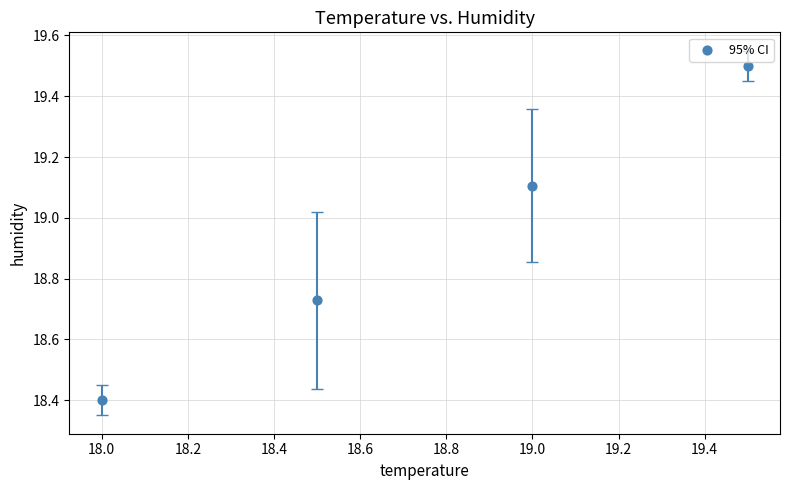

What Y value in the scatter plot is closest to 18?

18.4